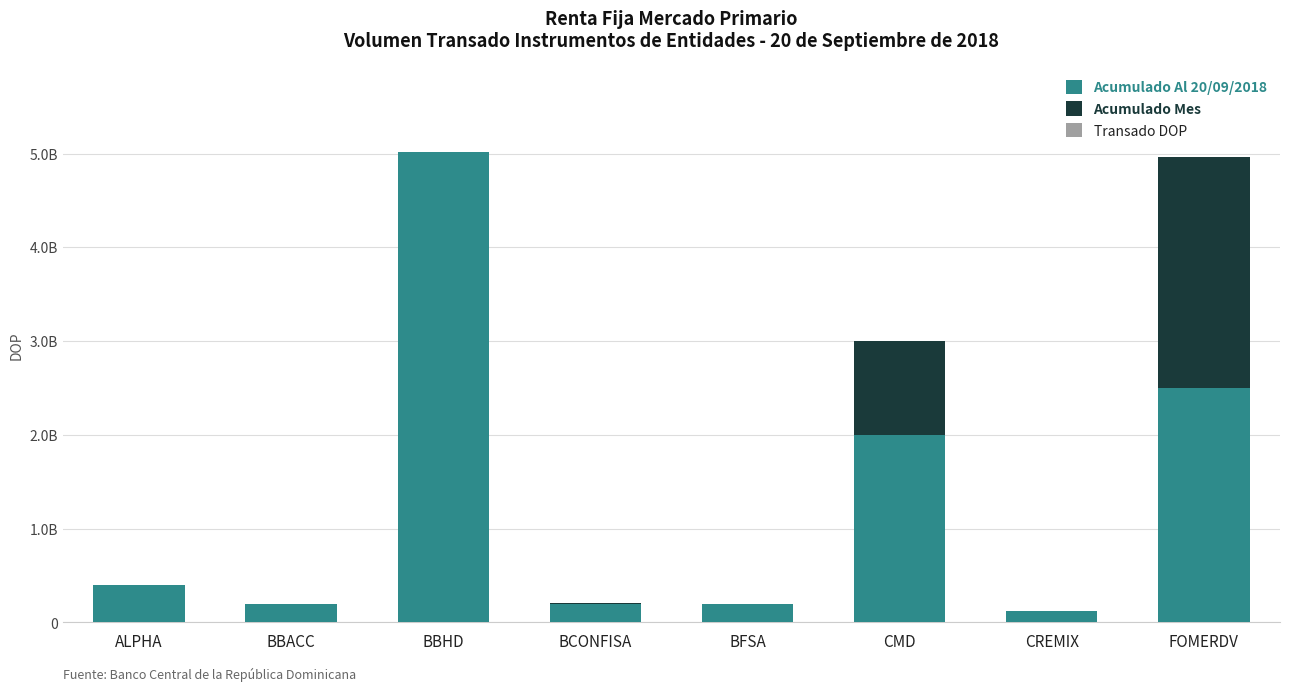

The Acumulado Mes series shows 791351554.7 at BBHD. True or false?

False